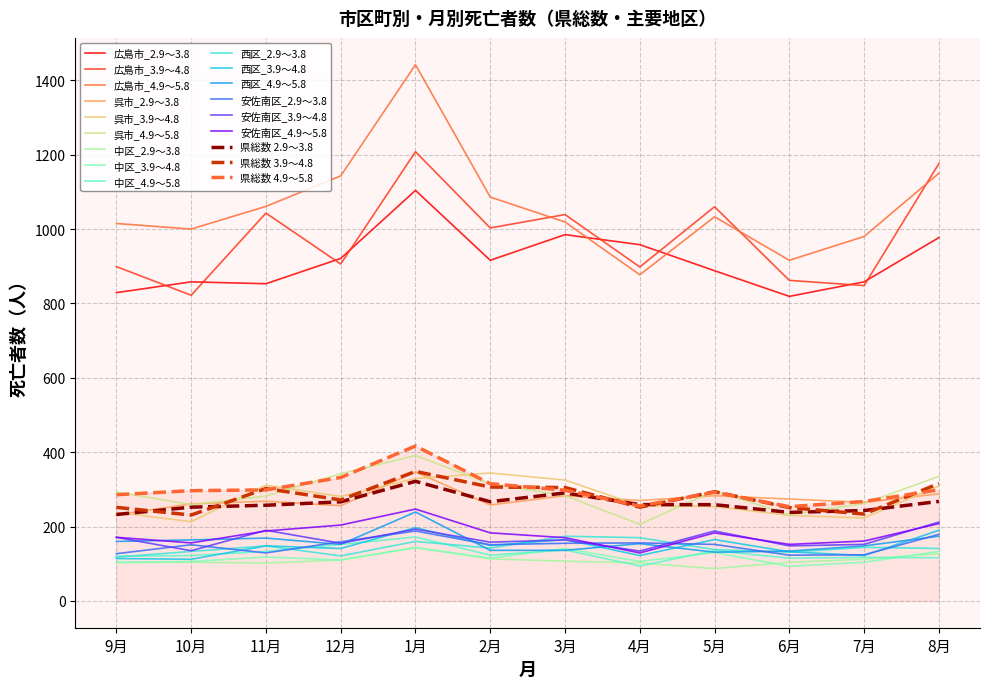

What is the total value across all series at 9月?

5462.6